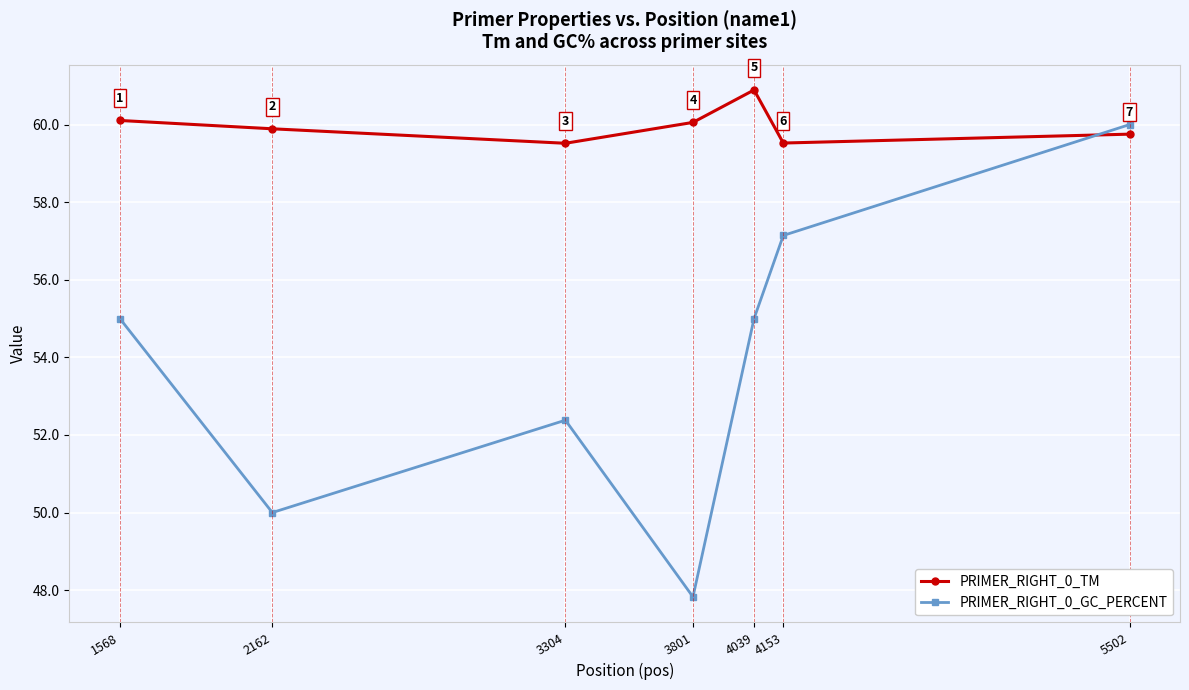

How many data points in PRIMER_RIGHT_0_GC_PERCENT are less than 55?

3